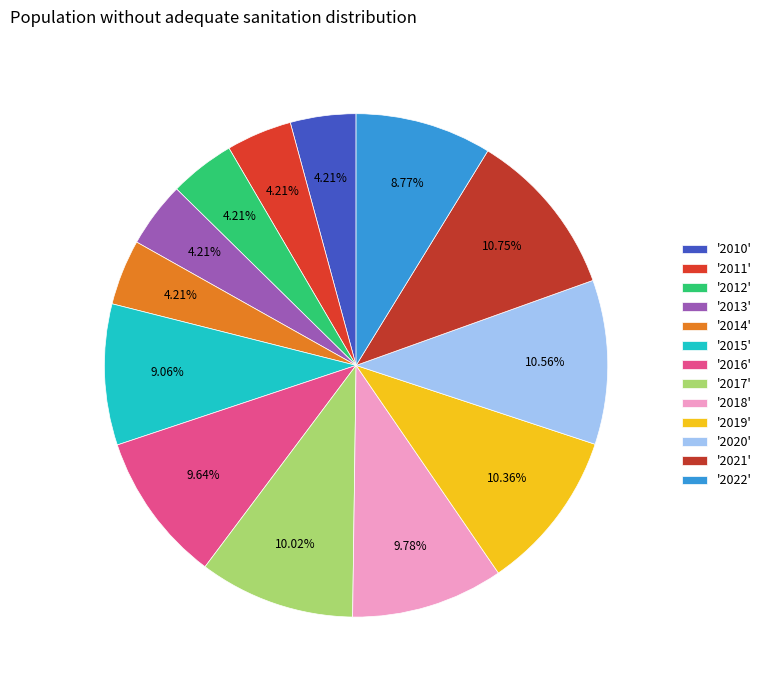

How many slices are in this pie chart?

13